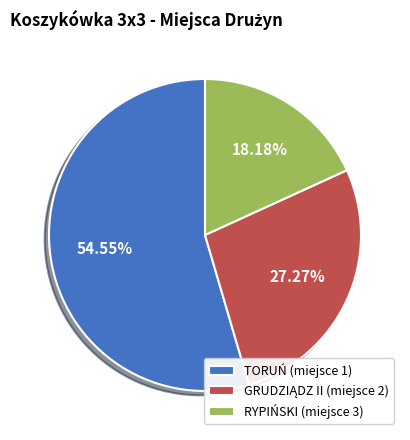

Is the sum of RYPIŃSKI (miejsce 3) and TORUŃ (miejsce 1) greater than half?

Yes